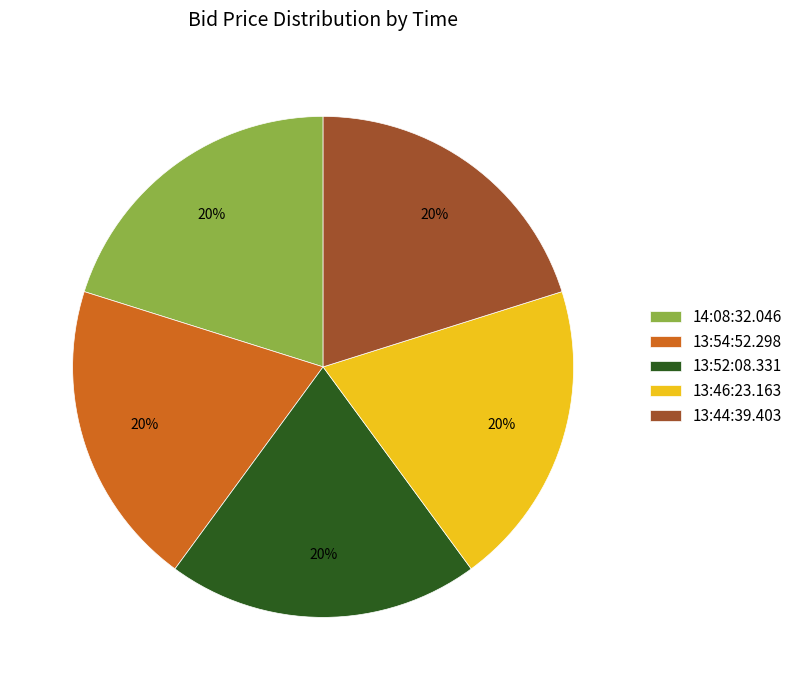

To the nearest percent, what is the average slice percentage?

20%